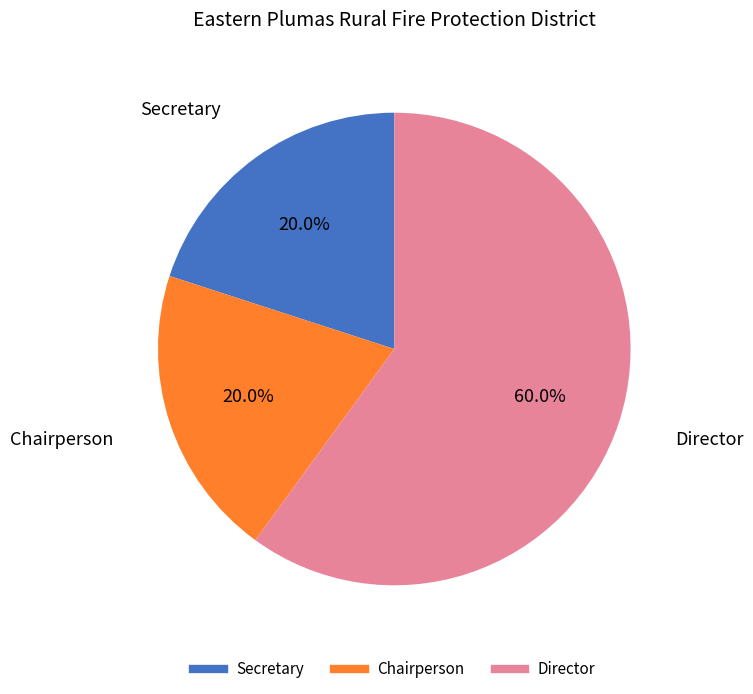

Is there a majority slice in this chart?

Yes